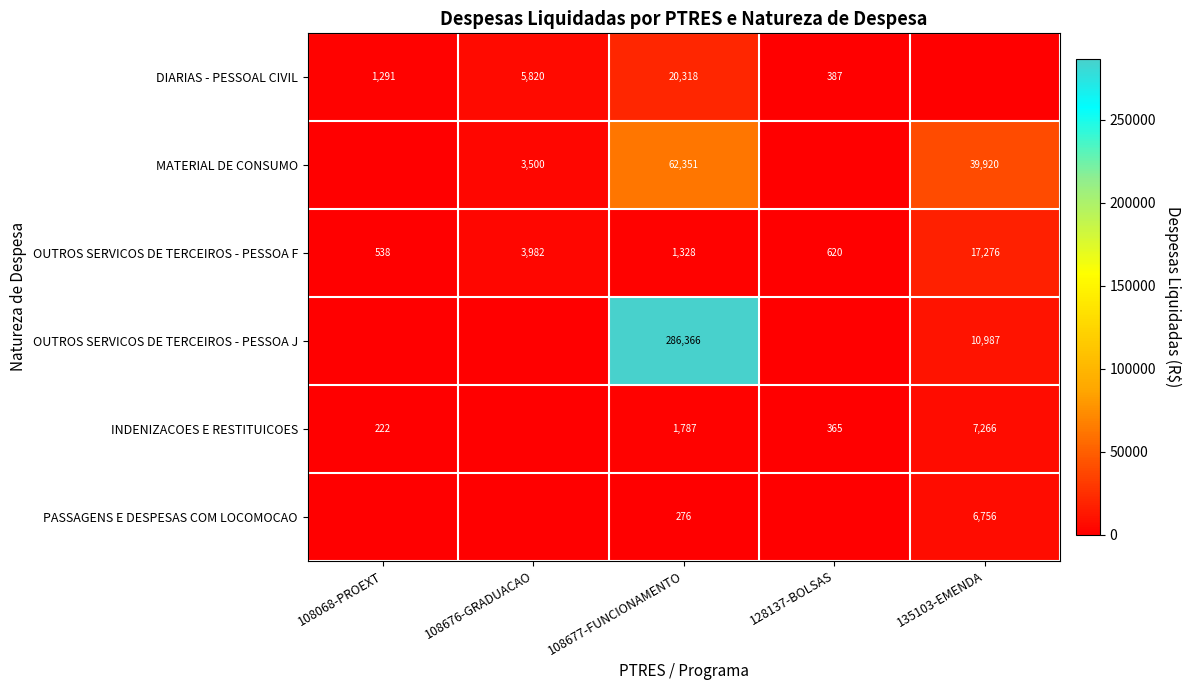

The INDENIZACOES E RESTITUICOES series shows 331 at 108068-PROEXT. True or false?

False